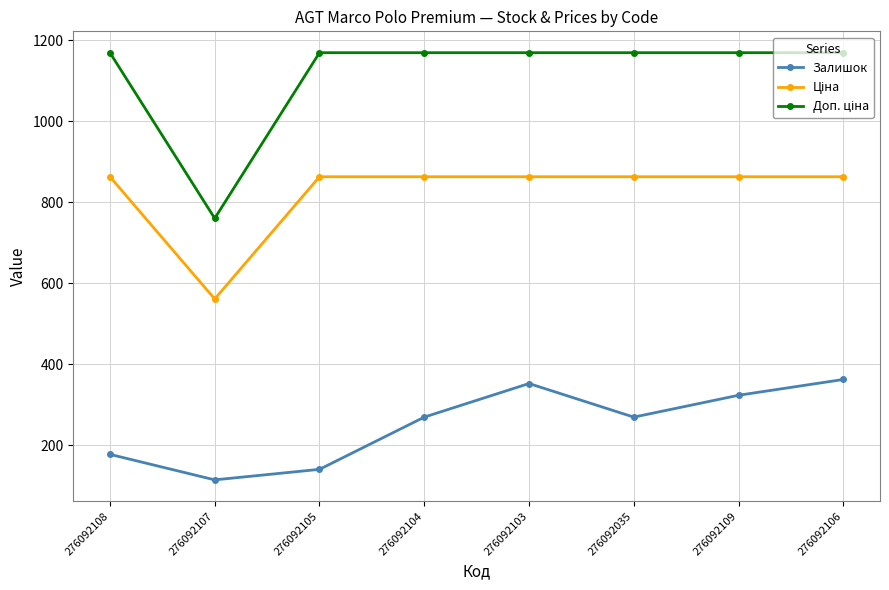

What is the label of the 3rd point from the right?

276092035